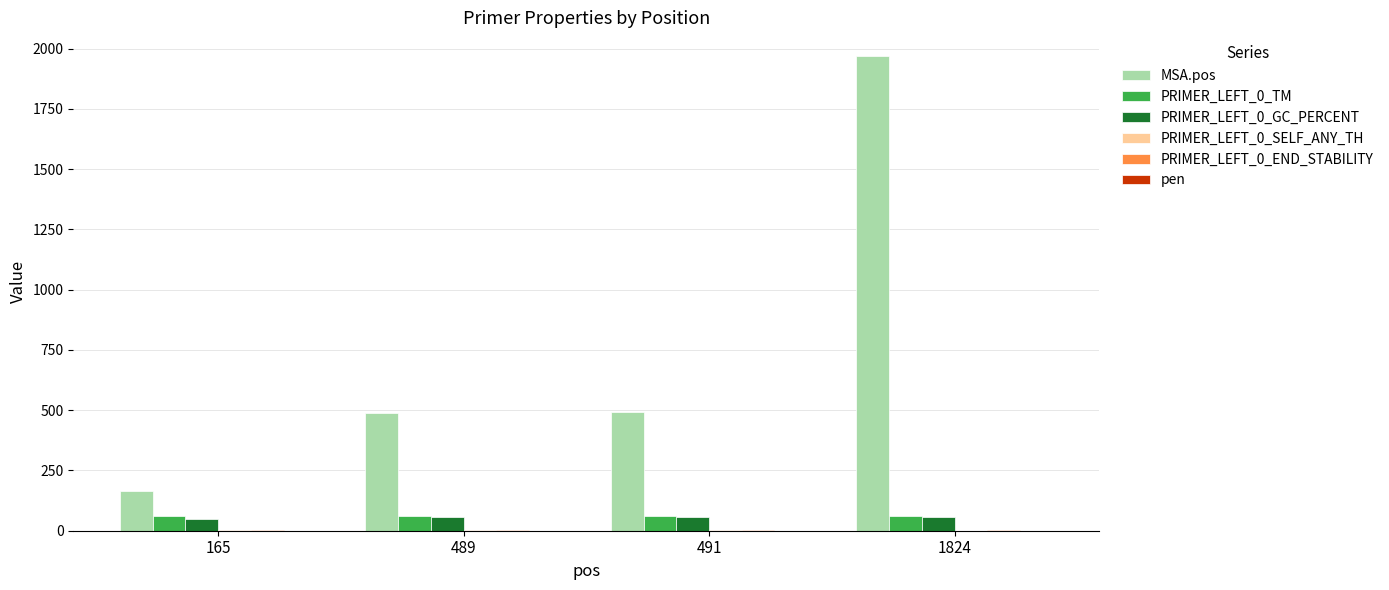

Which series has the largest total across all categories?

MSA.pos